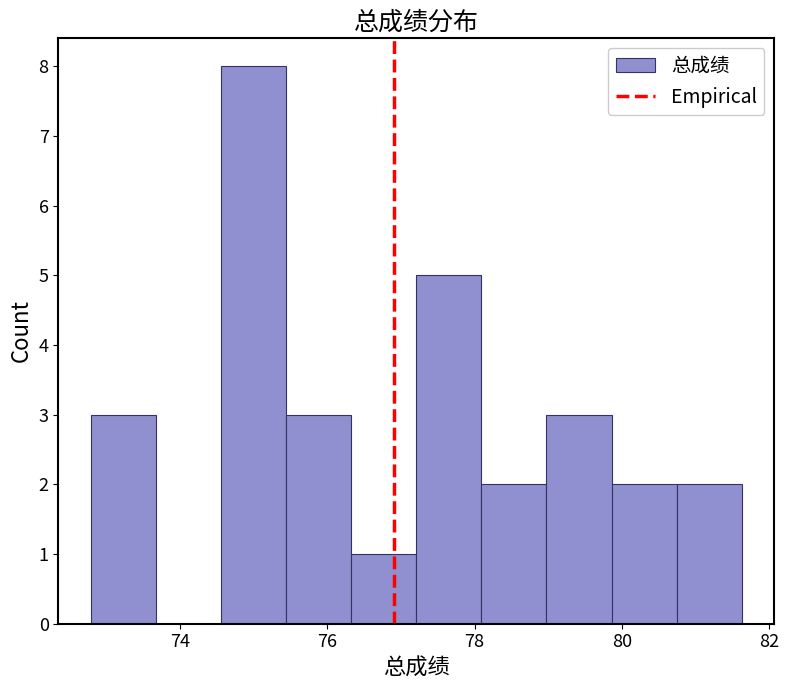

How tall is the bar that spans 79.8 to 80.8 on the x-axis? Neither the bar edges nor the heights are printed on the chart, so give them approximately, as read against the axes.

2